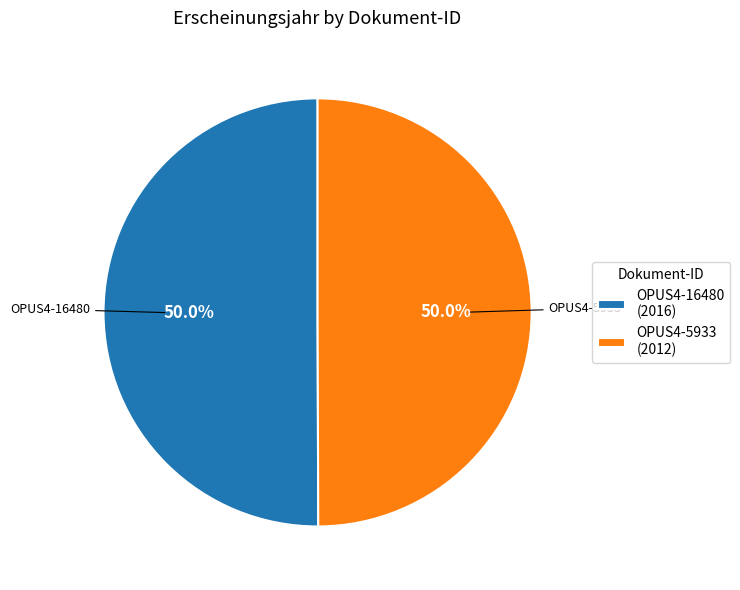

Approximately how many times larger is the value at OPUS4-16480 (2016) compared to OPUS4-5933 (2012)?

1.0